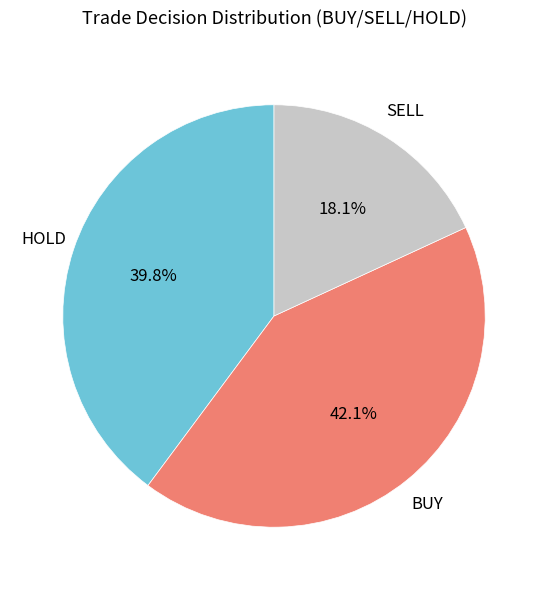

Does any single category account for the majority?

No